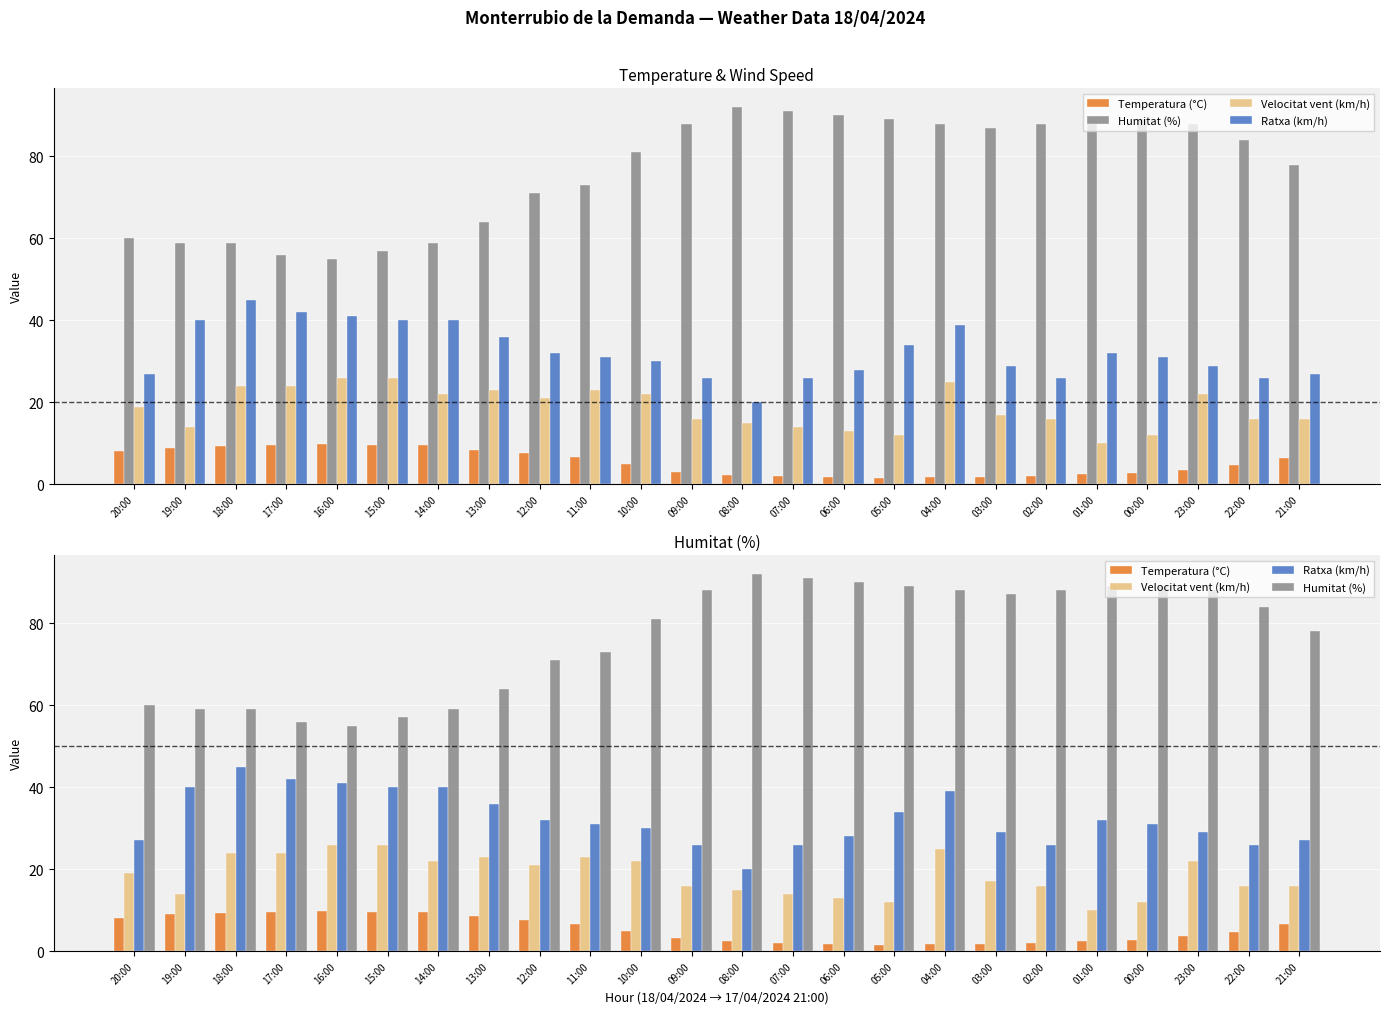

How many categories are shown in the chart?

24